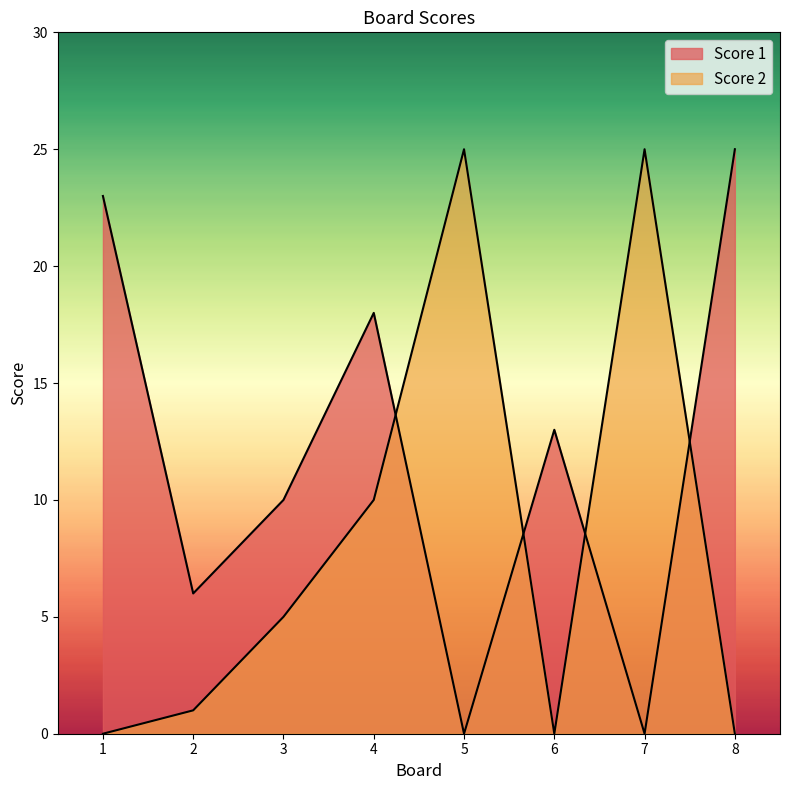

Rank the categories by Score 1 value from highest to lowest.

8, 1, 4, 6, 3, 2, 5, 7